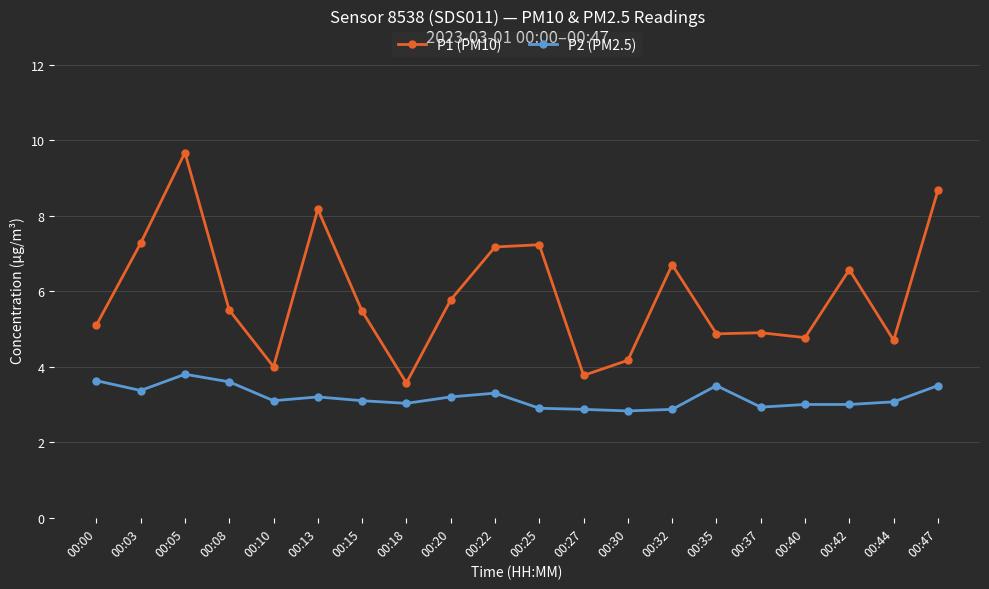

True or false: P2 (PM2.5) has more than 0 points higher than both neighbors.

True